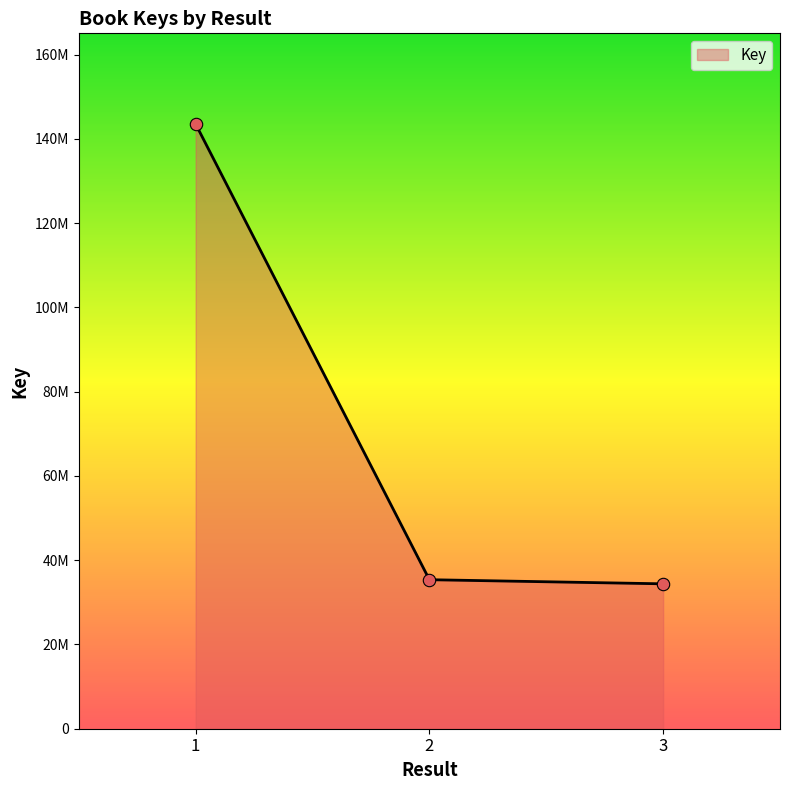

Does the chart have visible grid lines?

No